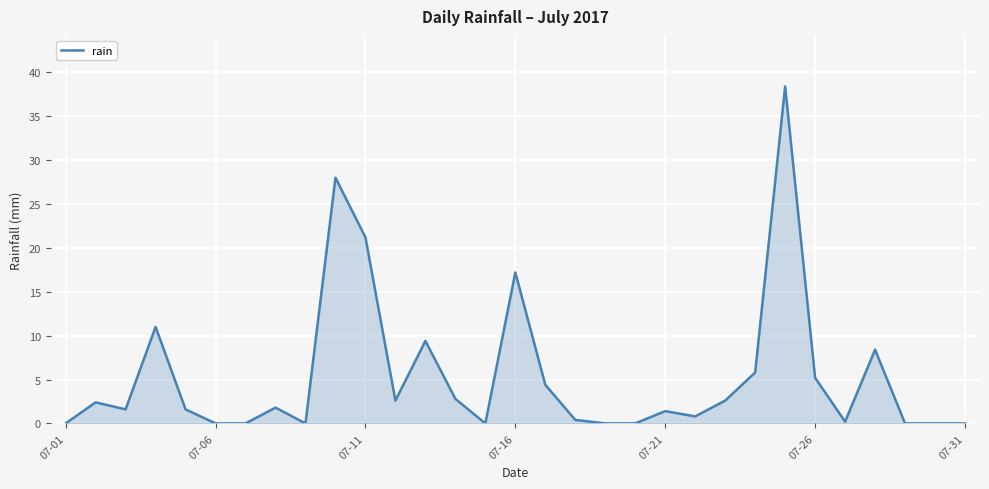

What is the maximum value shown in the chart?

38.4